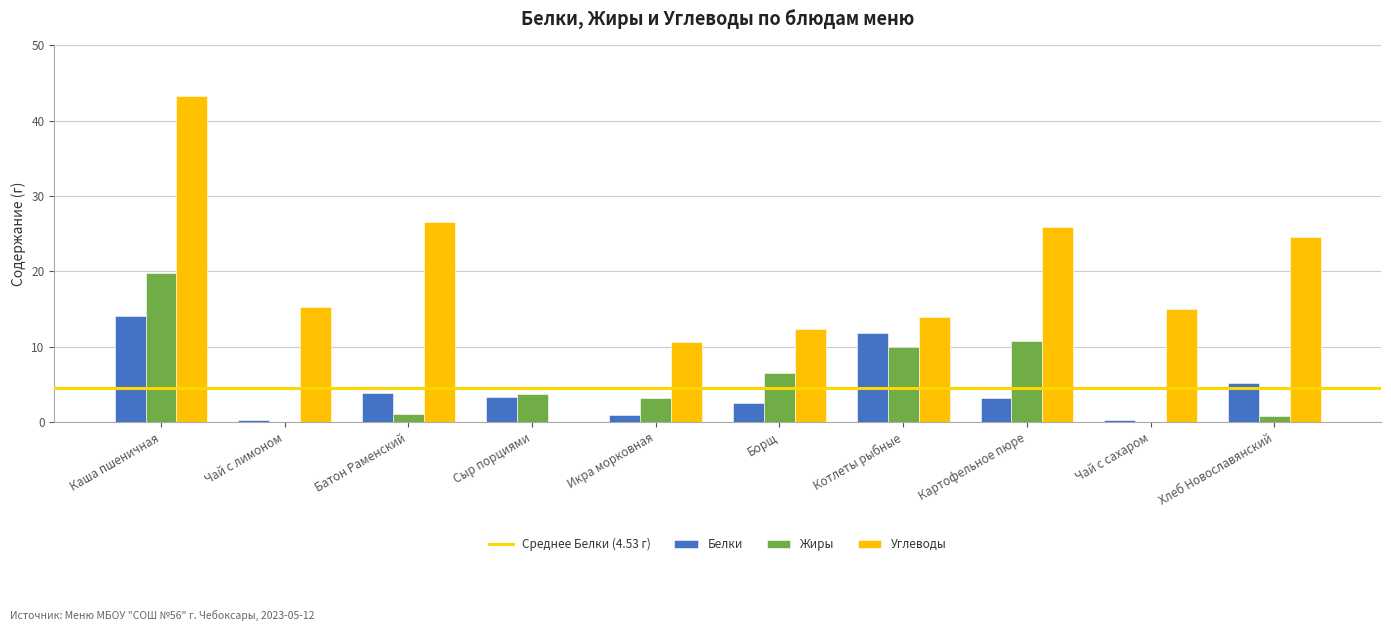

Which series has the largest range (max minus min)?

Углеводы